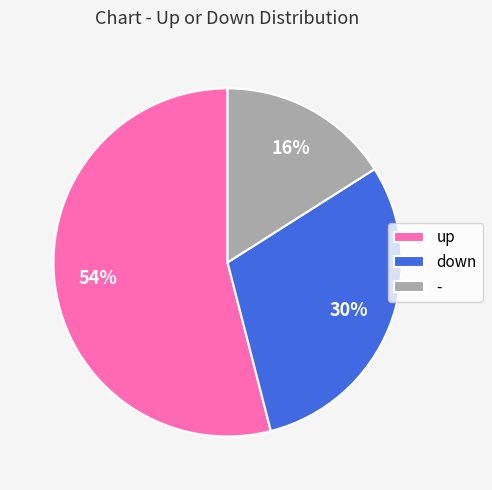

What is the ratio of the value at - to the value at down?

0.5